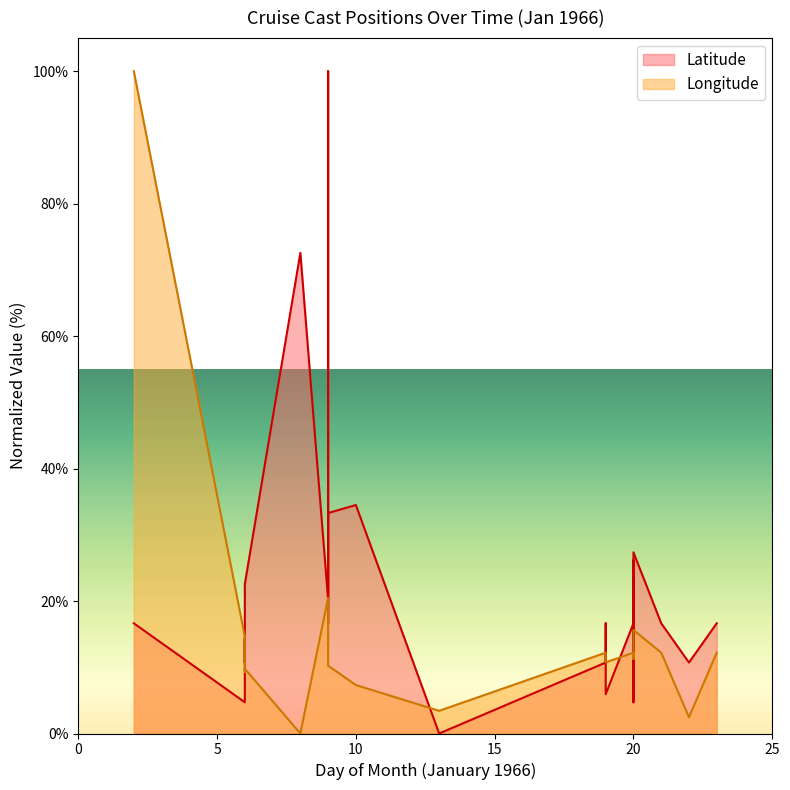

How many distinct data groups are displayed?

2